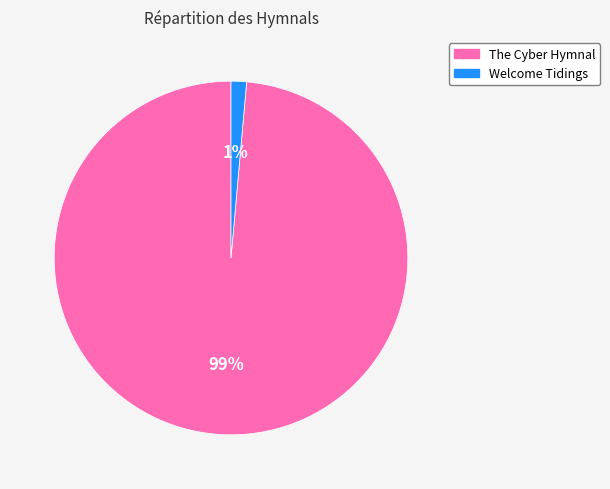

True or false: The Cyber Hymnal accounts for 91% of the total.

False